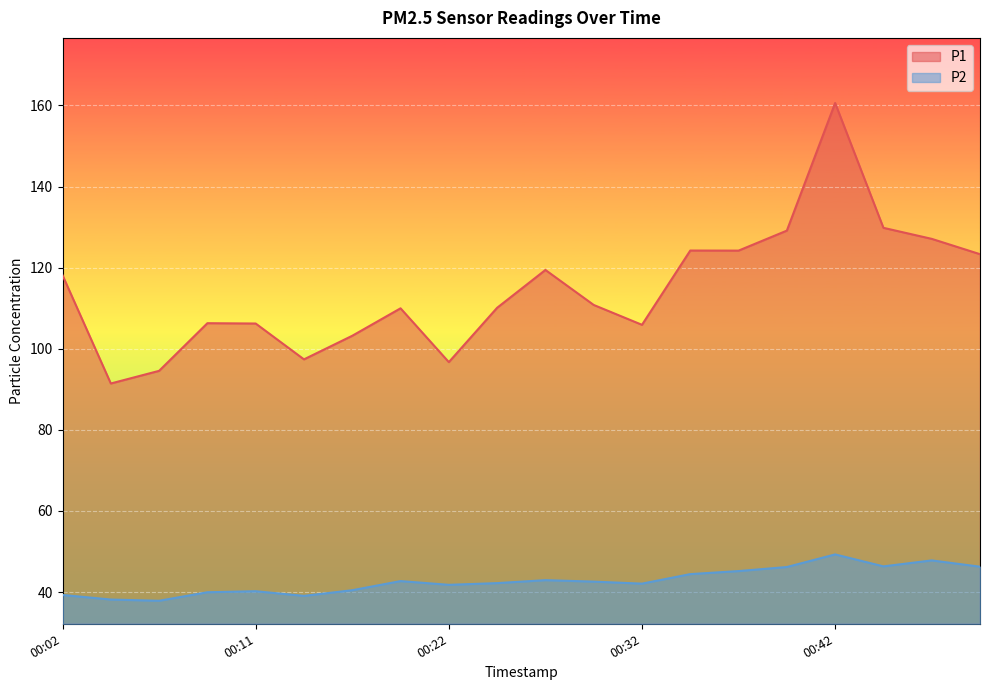

Reading right to left, what are all the values shown in this chart?

P1: 00:50=123.3	00:47=127.1	00:44=129.8	00:42=160.6	00:39=129.1	00:37=124.2	00:34=124.2	00:32=105.9	00:29=110.8	00:27=119.4	00:24=110.1	00:22=96.7	00:19=110.0	00:17=103.2	00:14=97.4	00:11=106.2	00:09=106.3	00:07=94.5	00:04=91.4	00:02=118.1
P2: 00:50=46.2	00:47=47.8	00:44=46.3	00:42=49.3	00:39=46.2	00:37=45.2	00:34=44.4	00:32=42.1	00:29=42.6	00:27=42.9	00:24=42.2	00:22=41.8	00:19=42.7	00:17=40.5	00:14=39.0	00:11=40.2	00:09=40.0	00:07=37.9	00:04=38.1	00:02=39.3